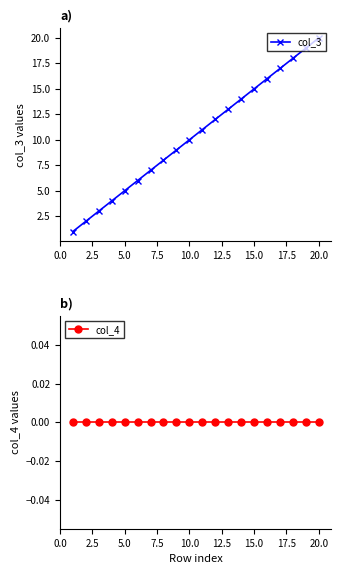

What are all the series names shown in the legend?

col_3, col_4